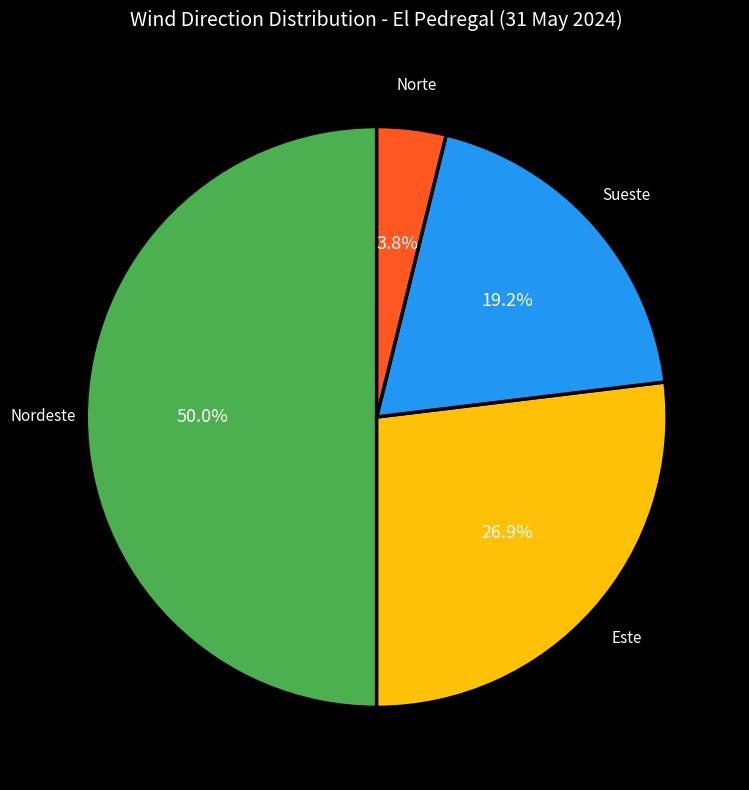

Which category has the smallest portion of the pie?

Norte